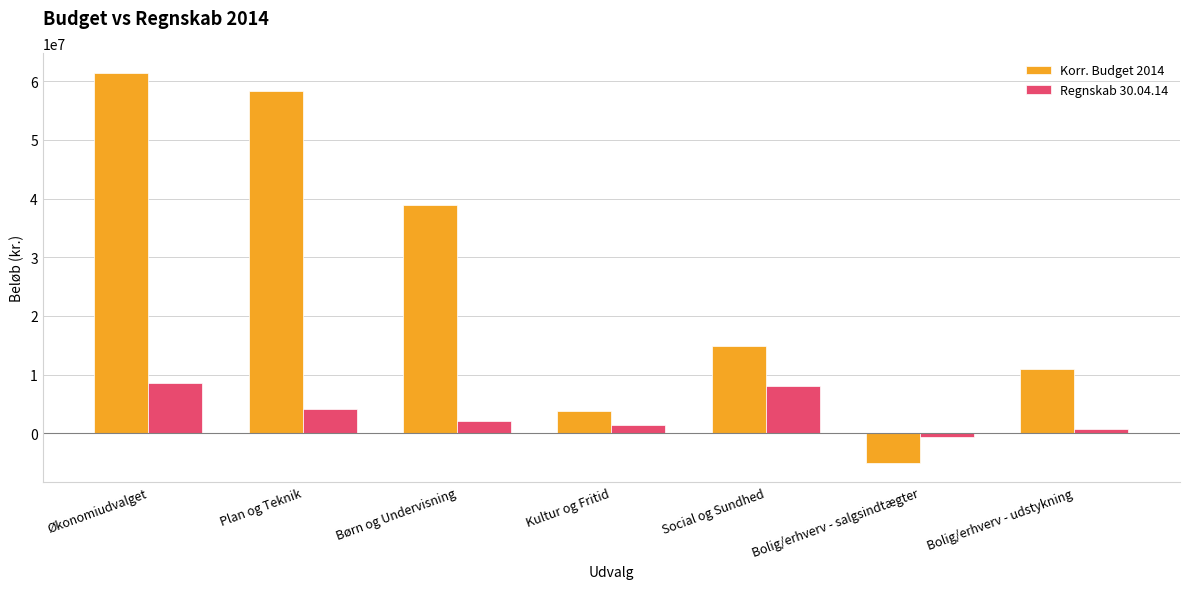

Which series has the largest range (max minus min)?

Korr. Budget 2014